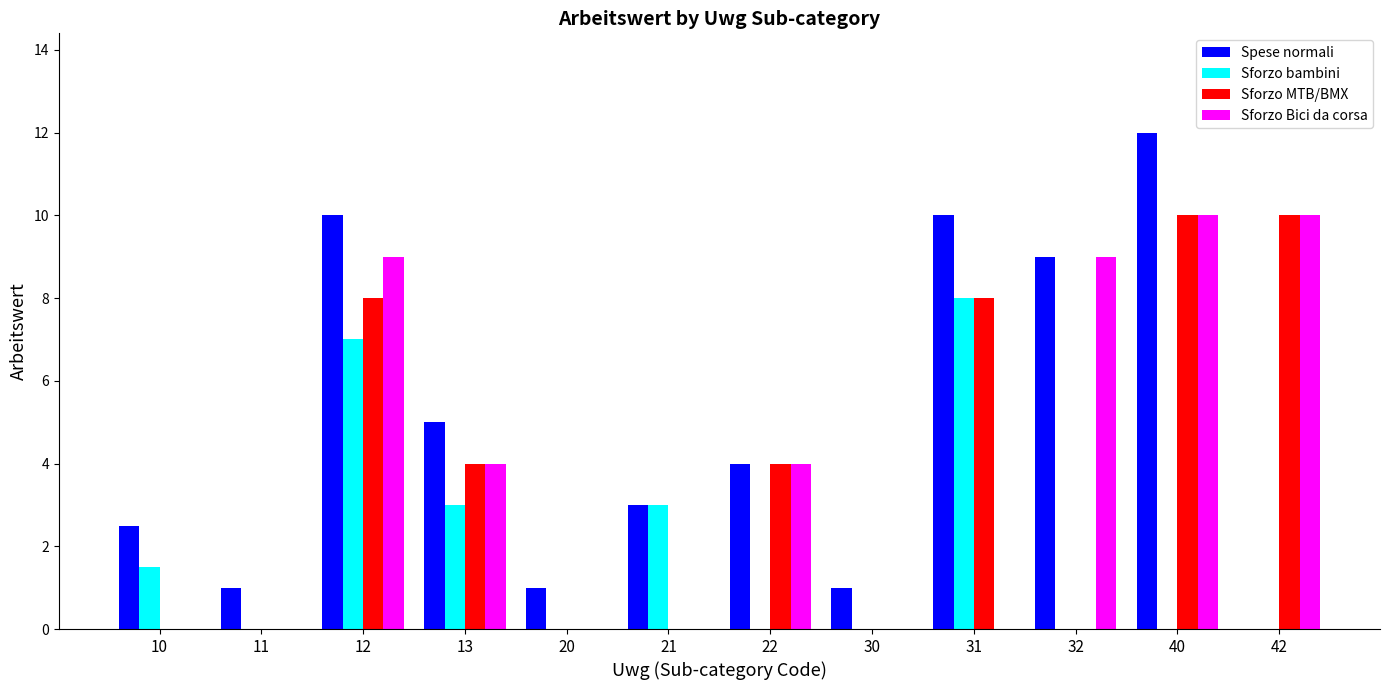

What value does the Sforzo MTB/BMX series have at 31?

8.0